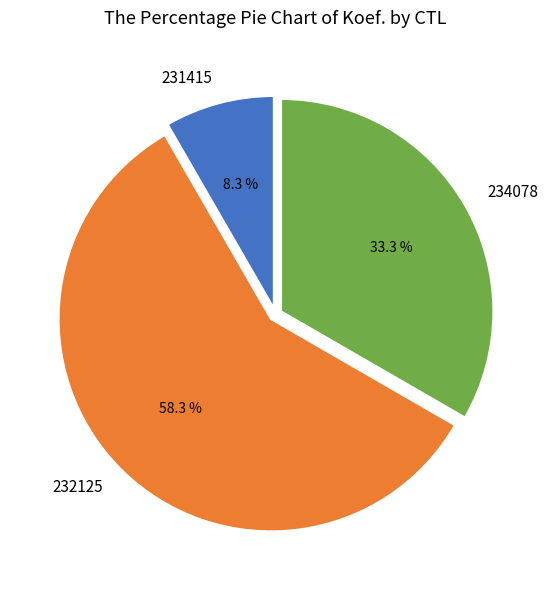

Combined, what portion of the pie is 234078 and 232125?

91.7%